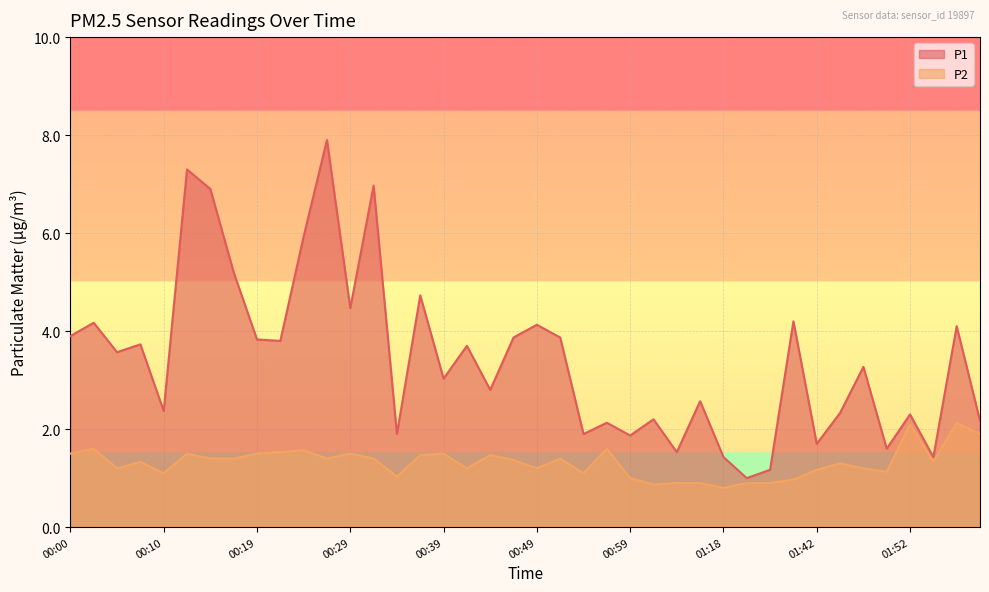

Rank the series by their average value, from highest to lowest.

P1, P2